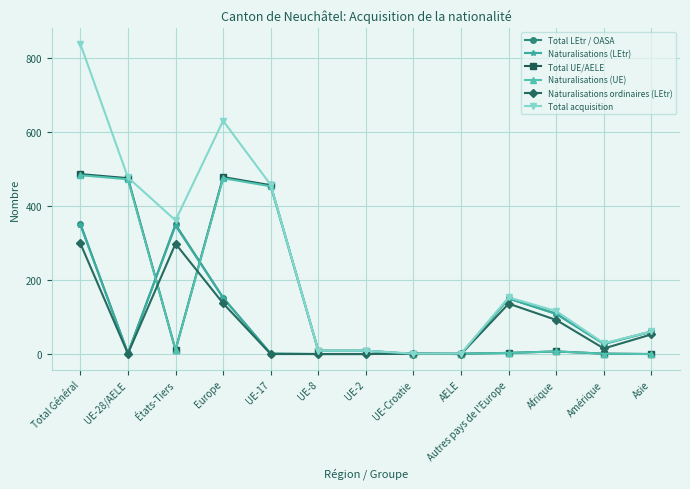

Which series has the largest total across all categories?

Total acquisition